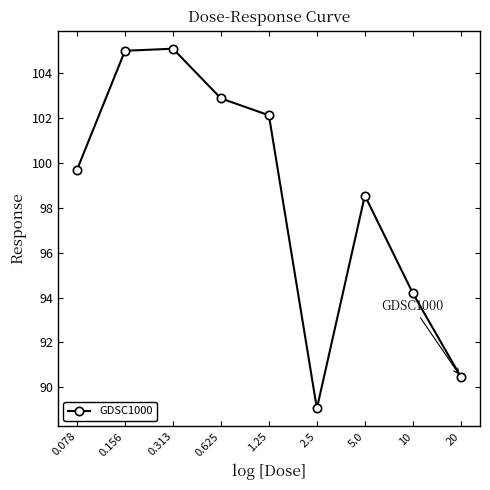

True or false: the data has more than 0 interior local peaks.

True